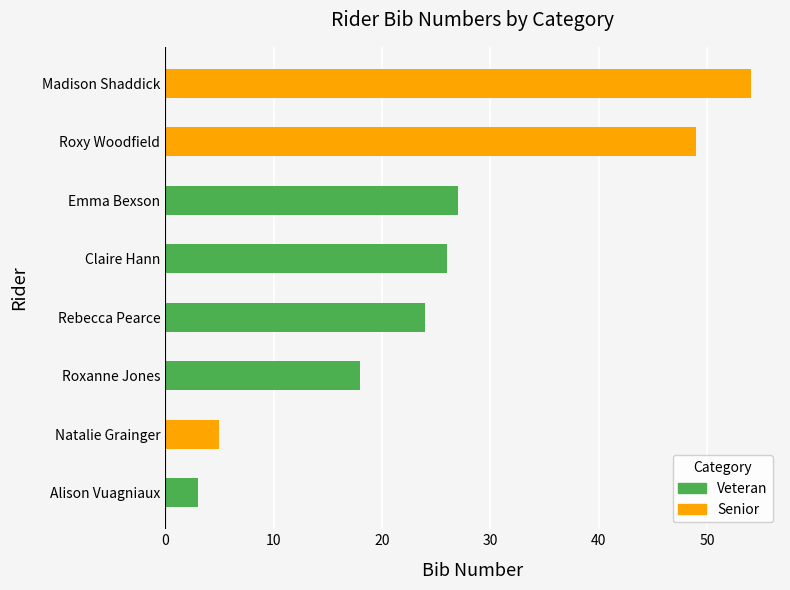

Where does the data first go above 26?

Emma Bexson